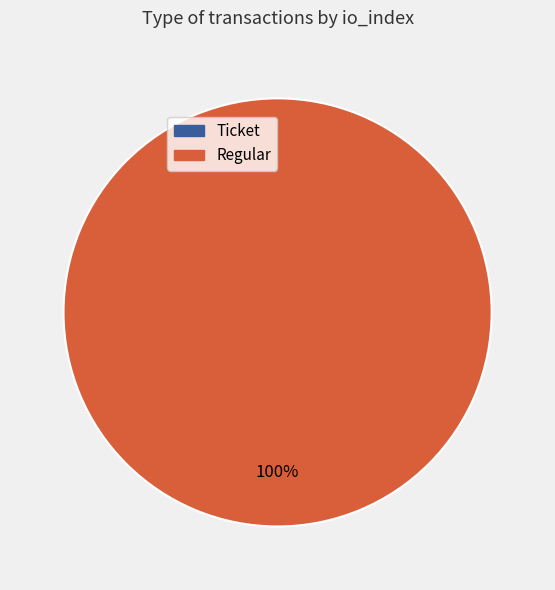

Which slice is the largest?

Regular (io_index=47)